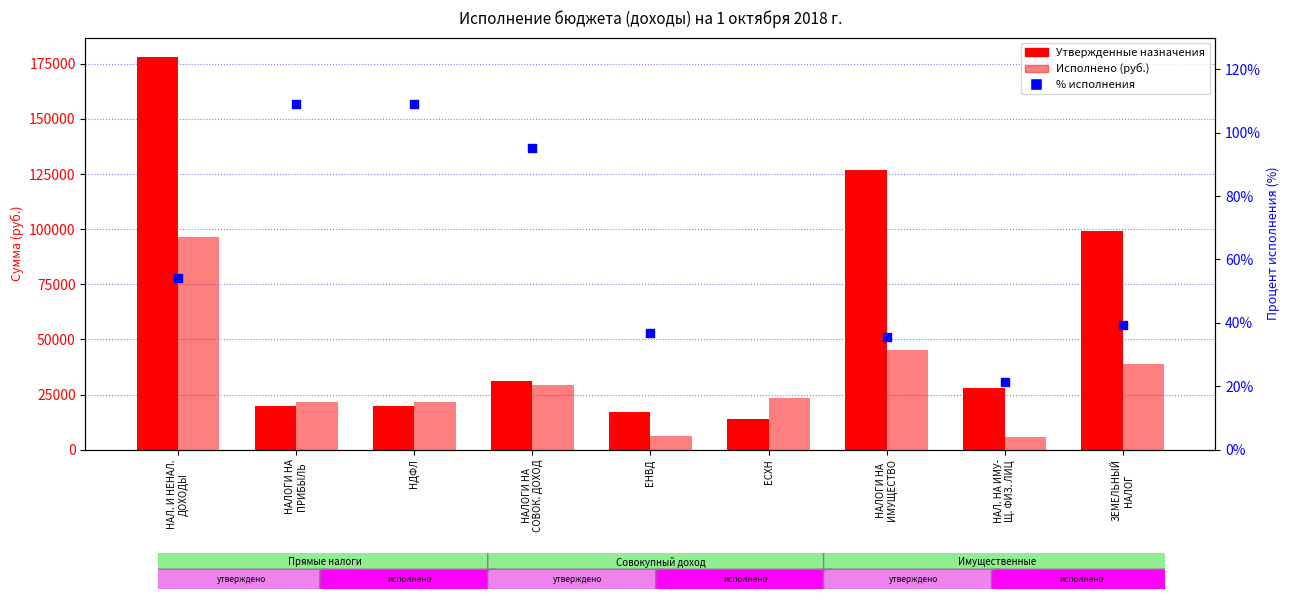

At which category is the sum across all series the highest?

НАЛ. И НЕНАЛ.
ДОХОДЫ